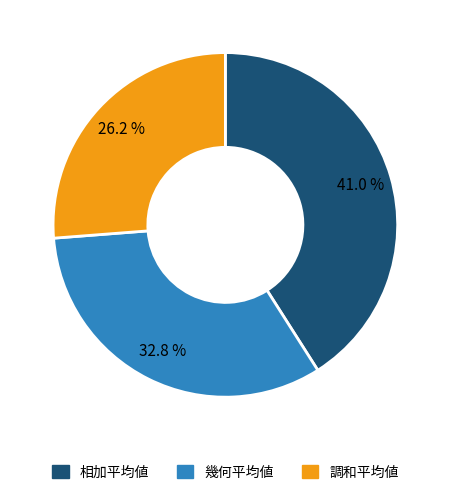

To the nearest percent, what percentage of the pie is 相加平均値?

41%